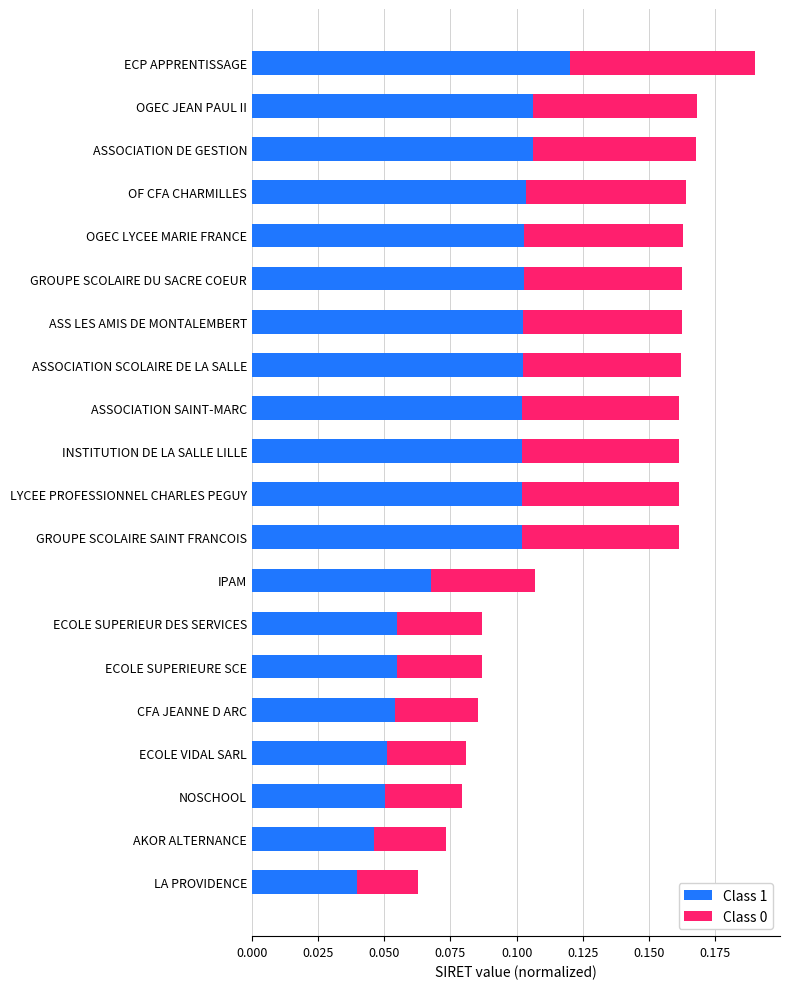

At which category is the sum across all series the highest?

ECP APPRENTISSAGE